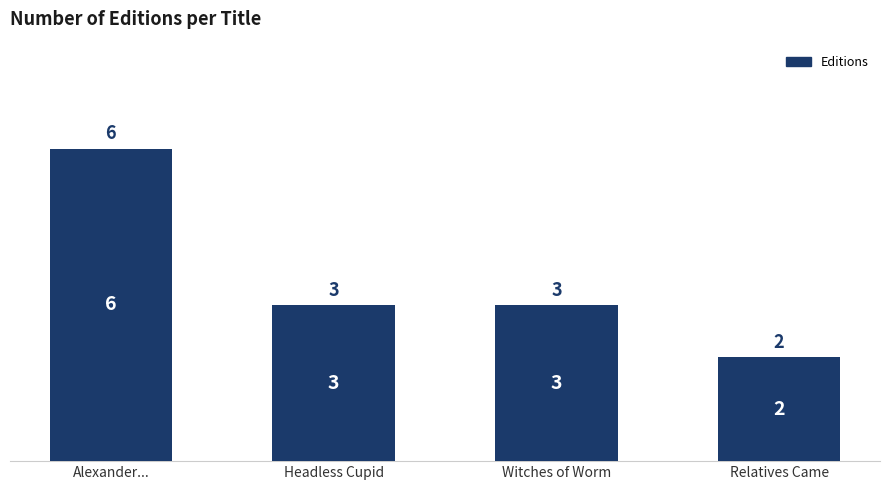

Approximately how many times larger is the value at Alexander... compared to Headless Cupid?

2.0